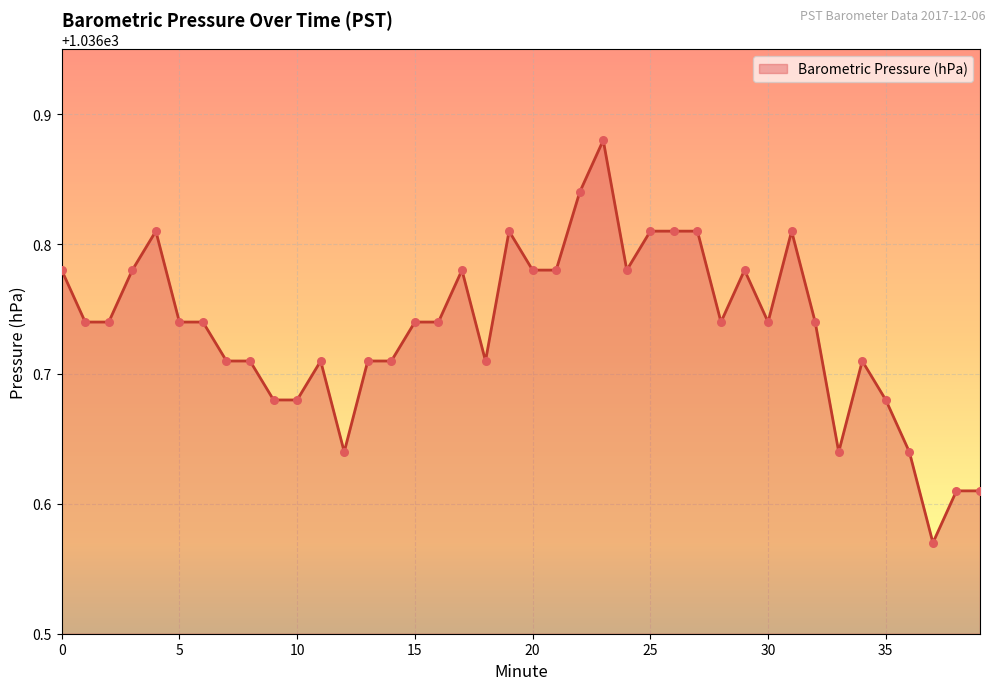

What is the difference between the maximum and minimum values?

0.3